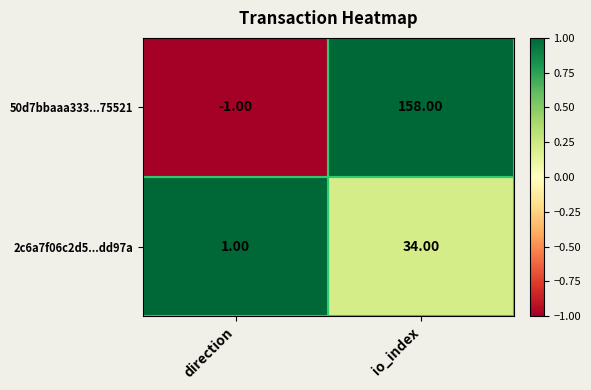

Rank the series at direction from highest to lowest value.

2c6a7f06c2d5...dd97a, 50d7bbaaa333...75521